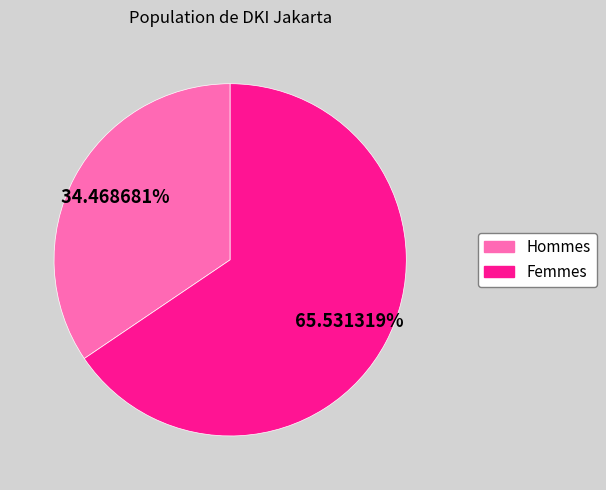

Does any single category account for the majority?

Yes